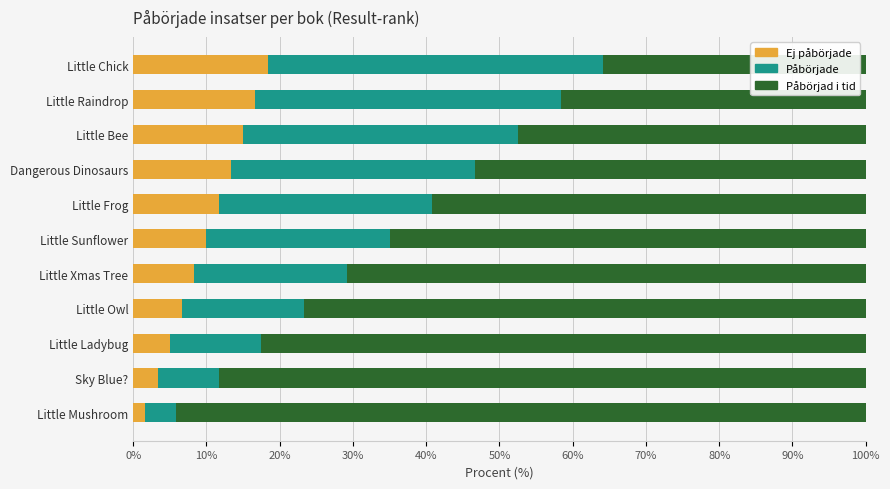

What value does the Ej påbörjade series have at Little Bee?

15.0